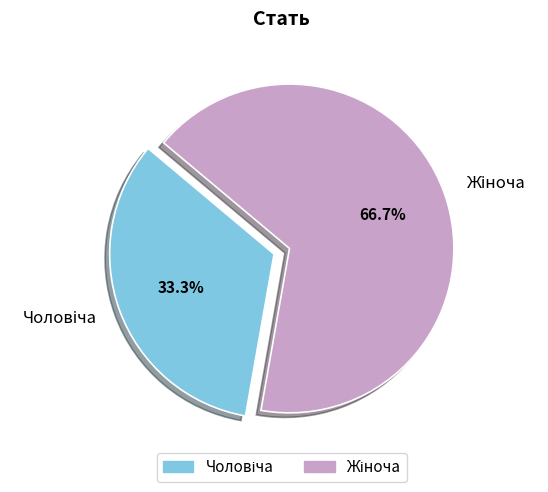

How many slices are in this pie chart?

2